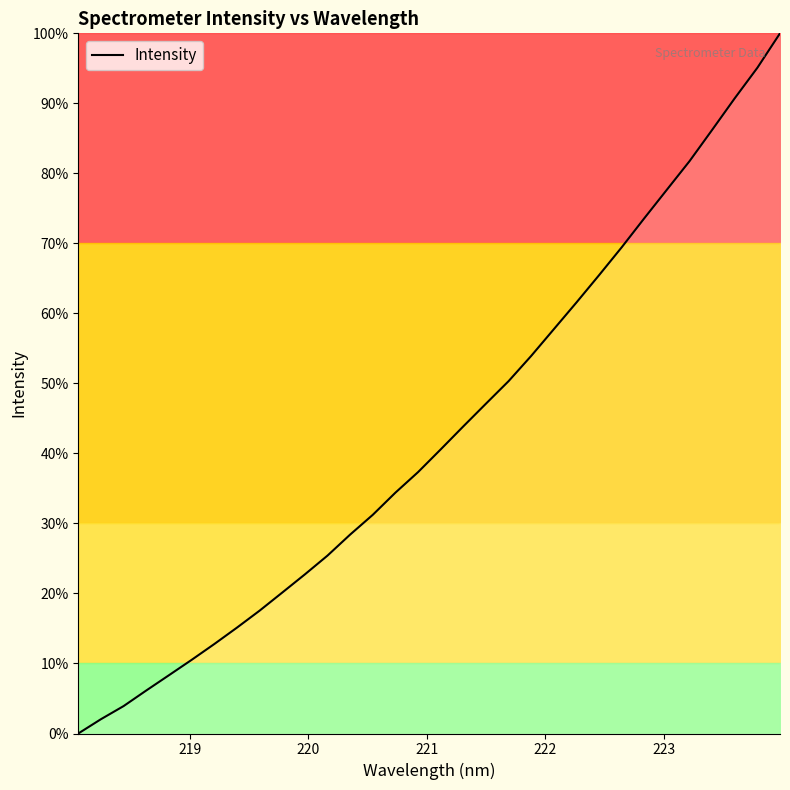

How many series are shown in this chart?

1